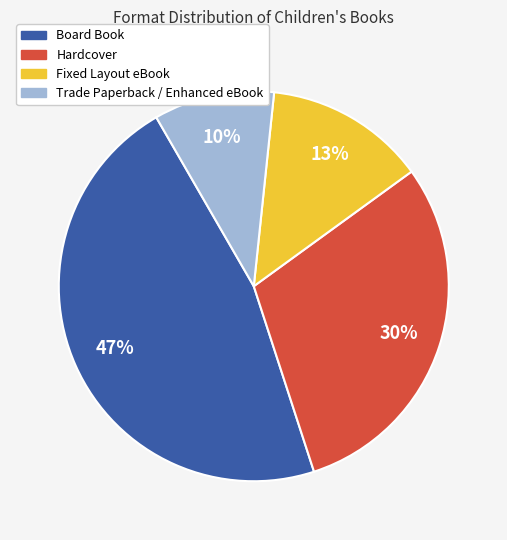

What percentage is the Hardcover slice, to the nearest percent?

30%